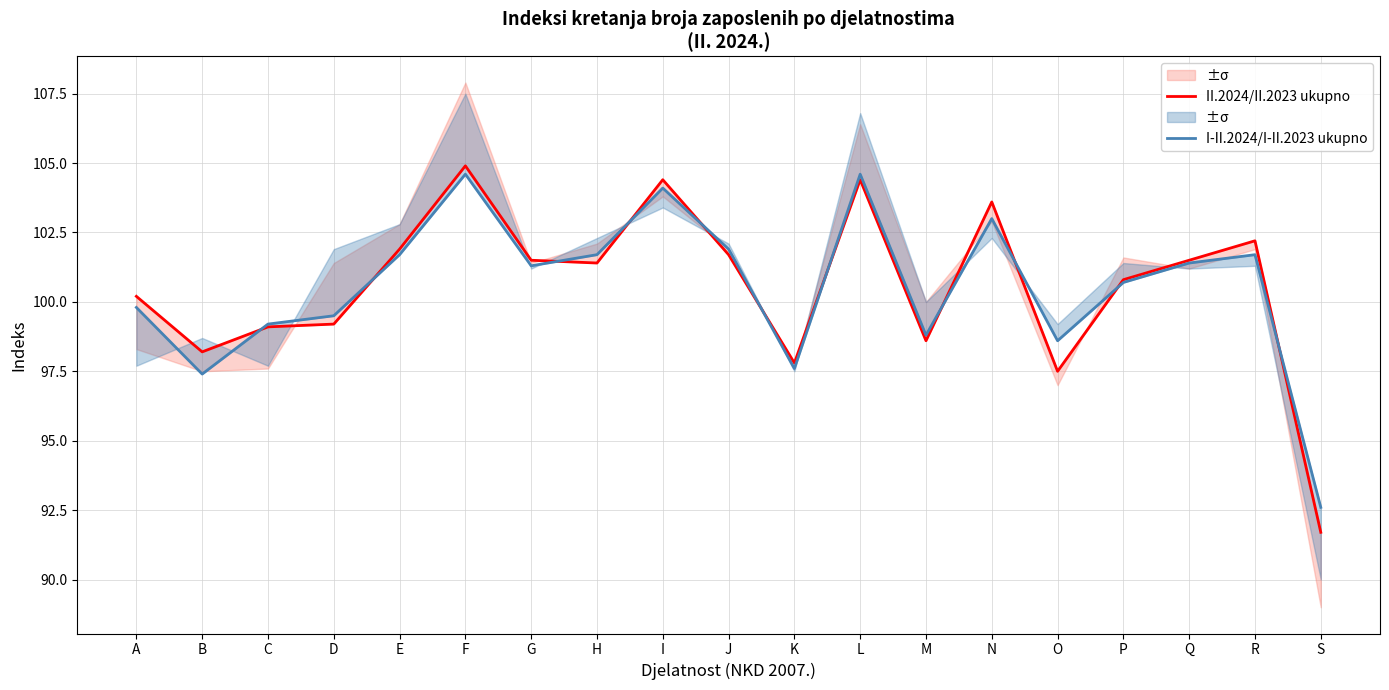

Between E and O, which is larger?

E